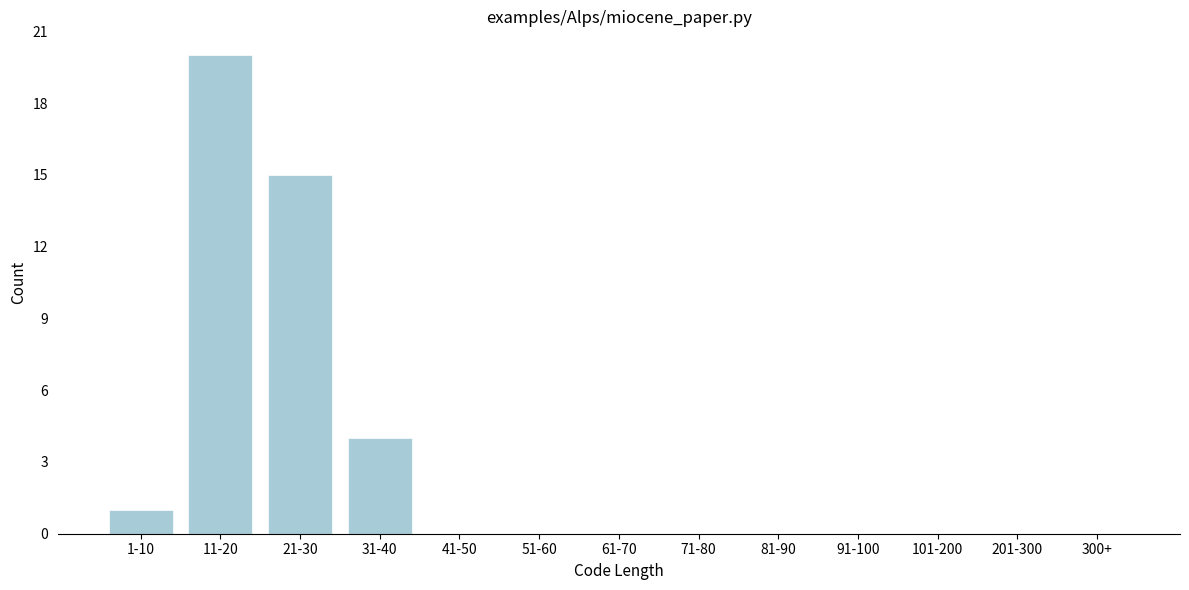

Reading left to right, transcribe all the data shown in this chart.

1-10=1	11-20=20	21-30=15	31-40=4	41-50=0	51-60=0	61-70=0	71-80=0	81-90=0	91-100=0	101-200=0	201-300=0	300+=0